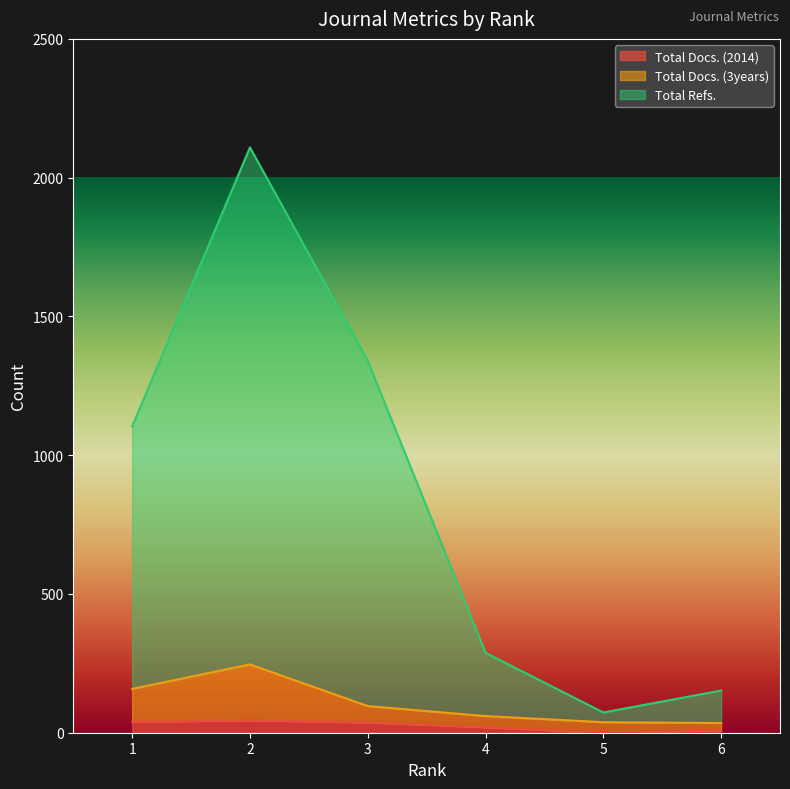

Which has a higher value, 6 or 1?

1